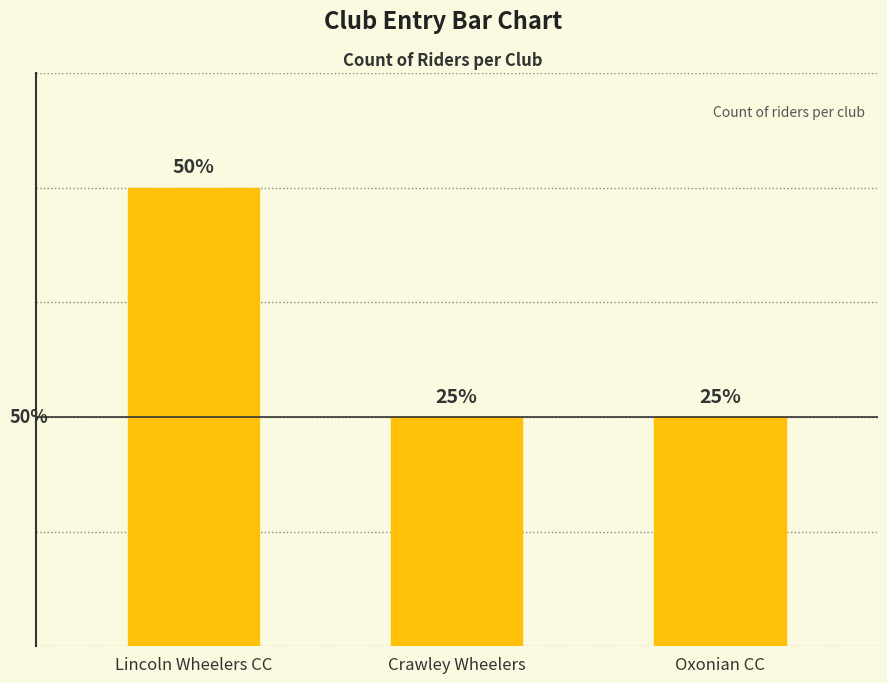

Is it true that the value at Crawley Wheelers is 0?

False